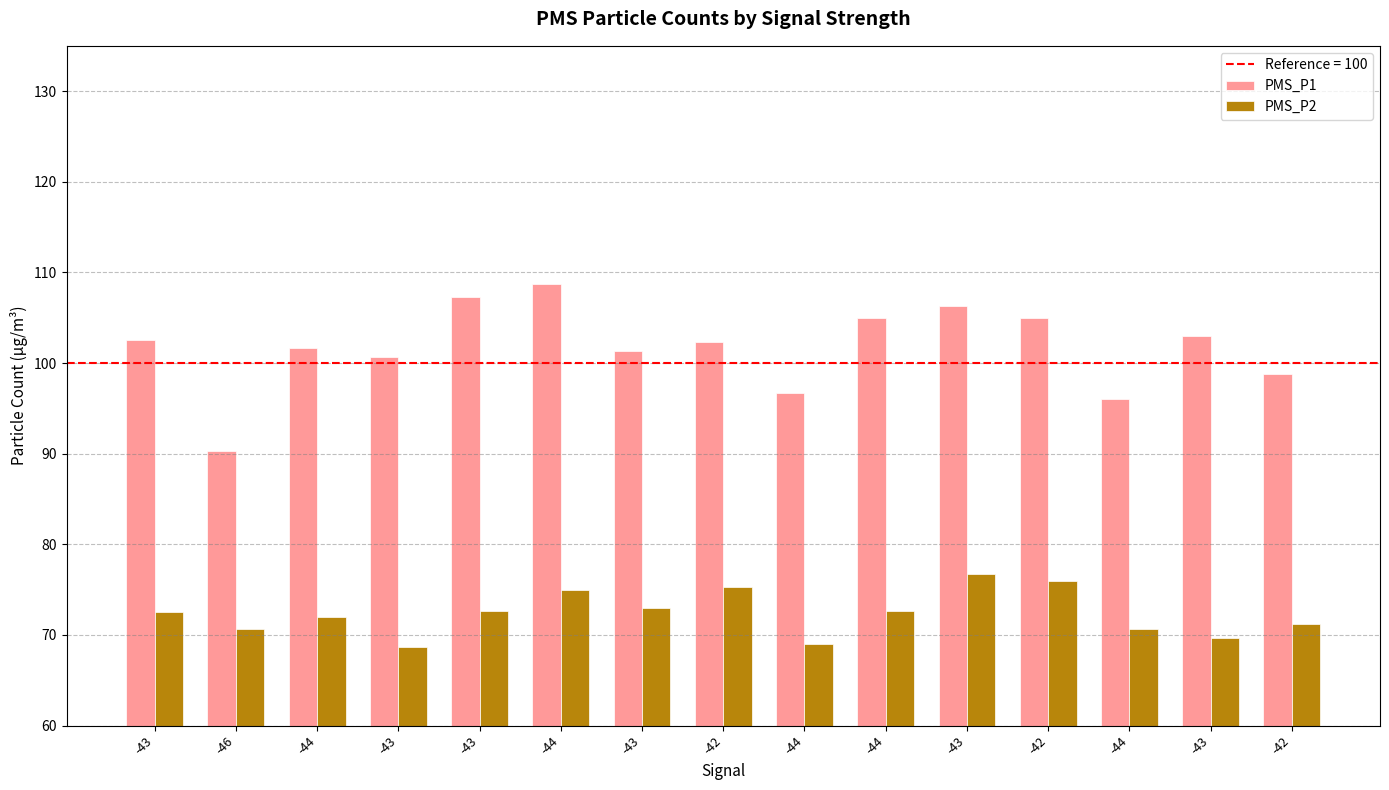

What is the difference between the highest and lowest values at -42?

27.0